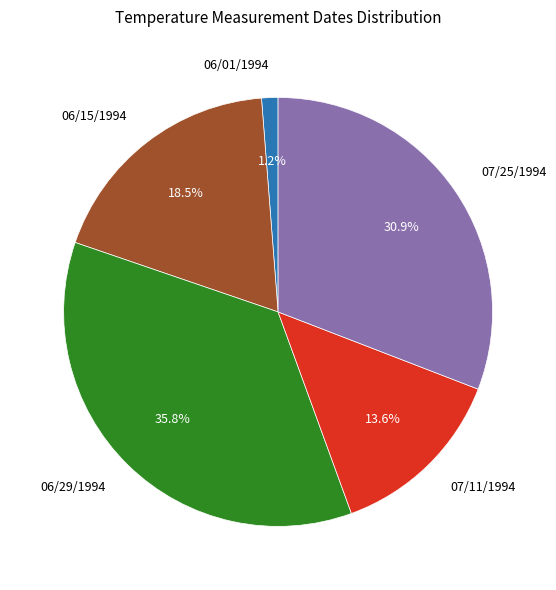

How many slices are in this pie chart?

5